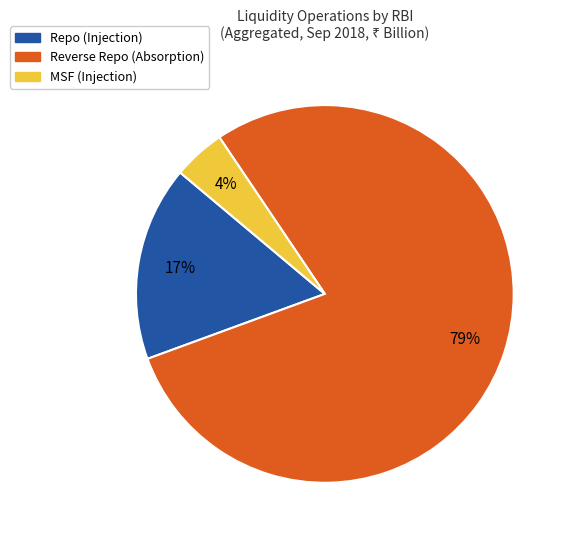

Which slice represents more than half of the pie?

Reverse Repo (Absorption)